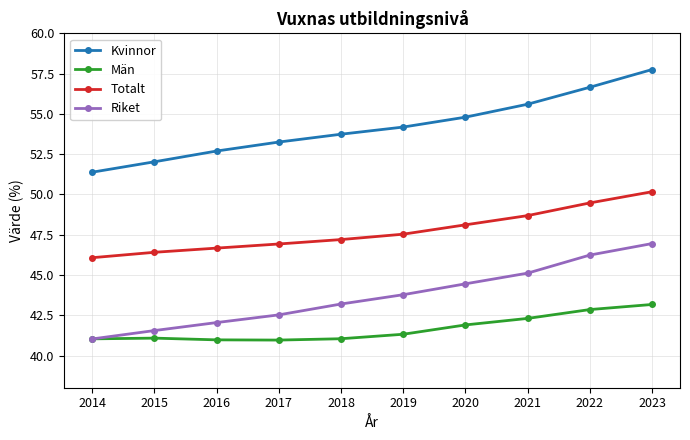

What is the approximate value of Totalt at 2021?

48.7